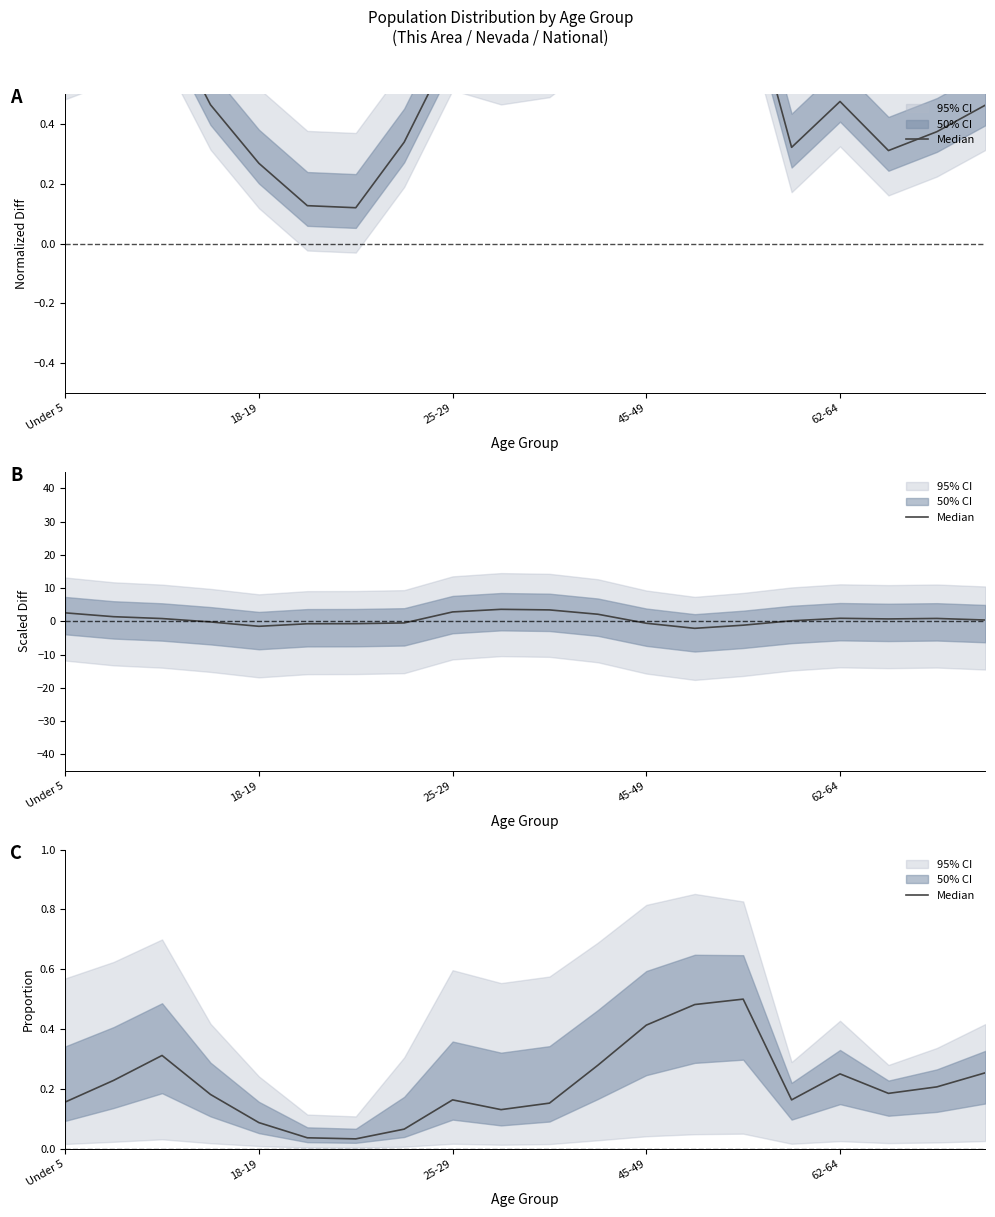

At which category does the data reach its first local peak?

25-29